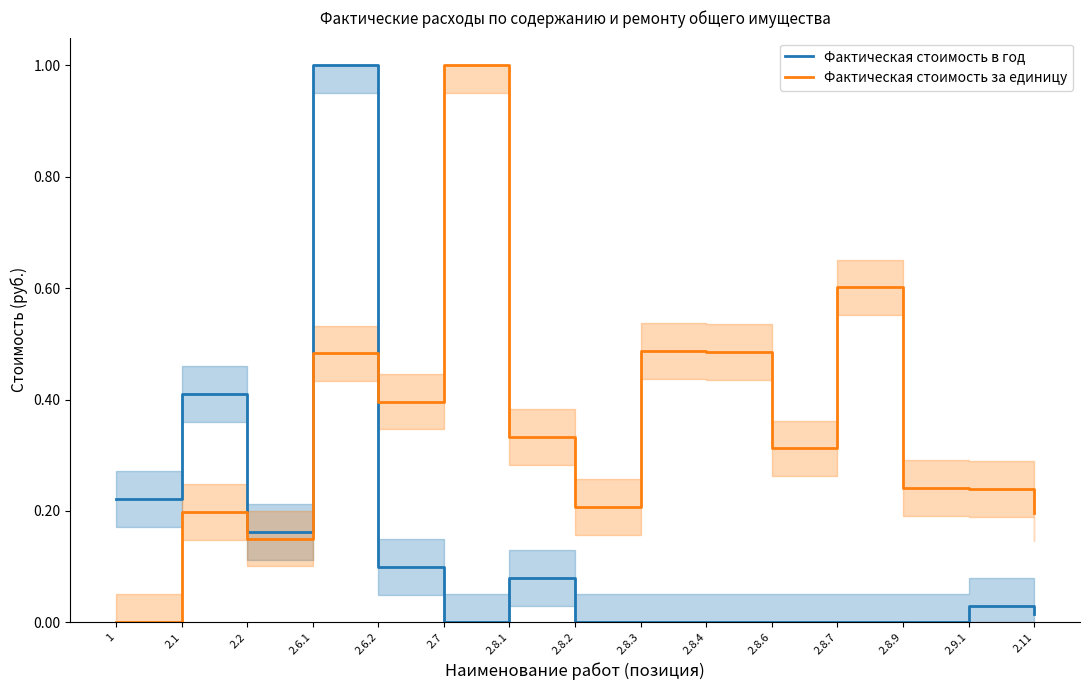

What is the greatest value displayed?

1.0